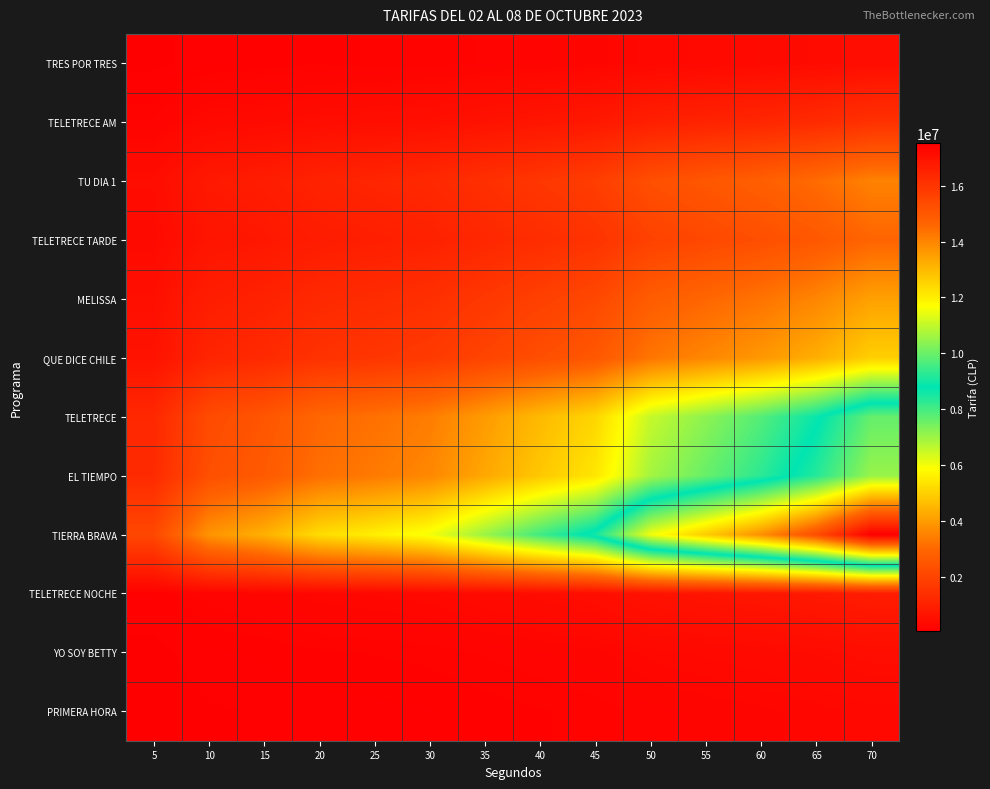

What is the greatest value displayed?

17520000